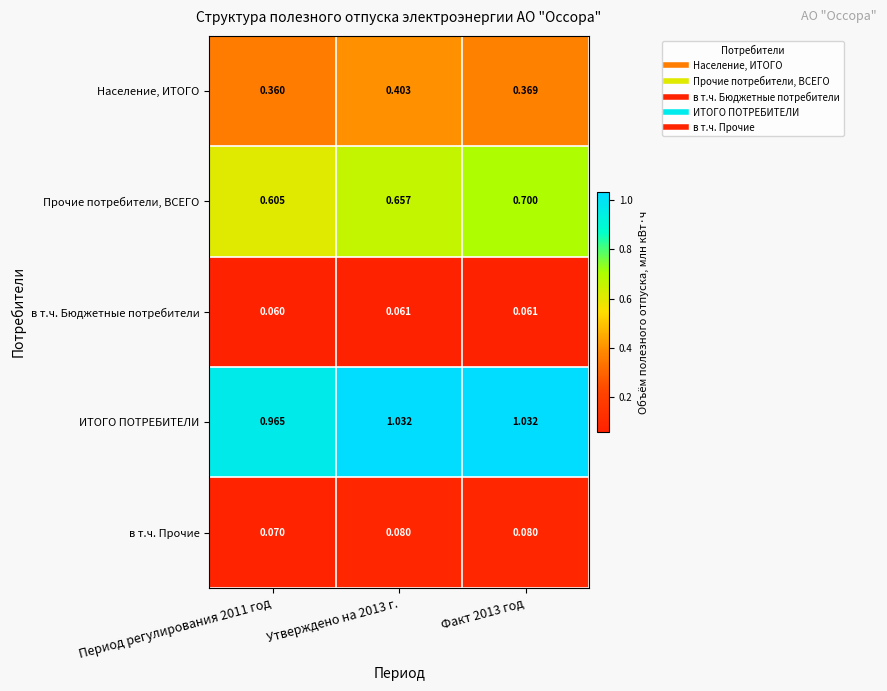

Which series has the largest range (max minus min)?

Прочие потребители, ВСЕГО